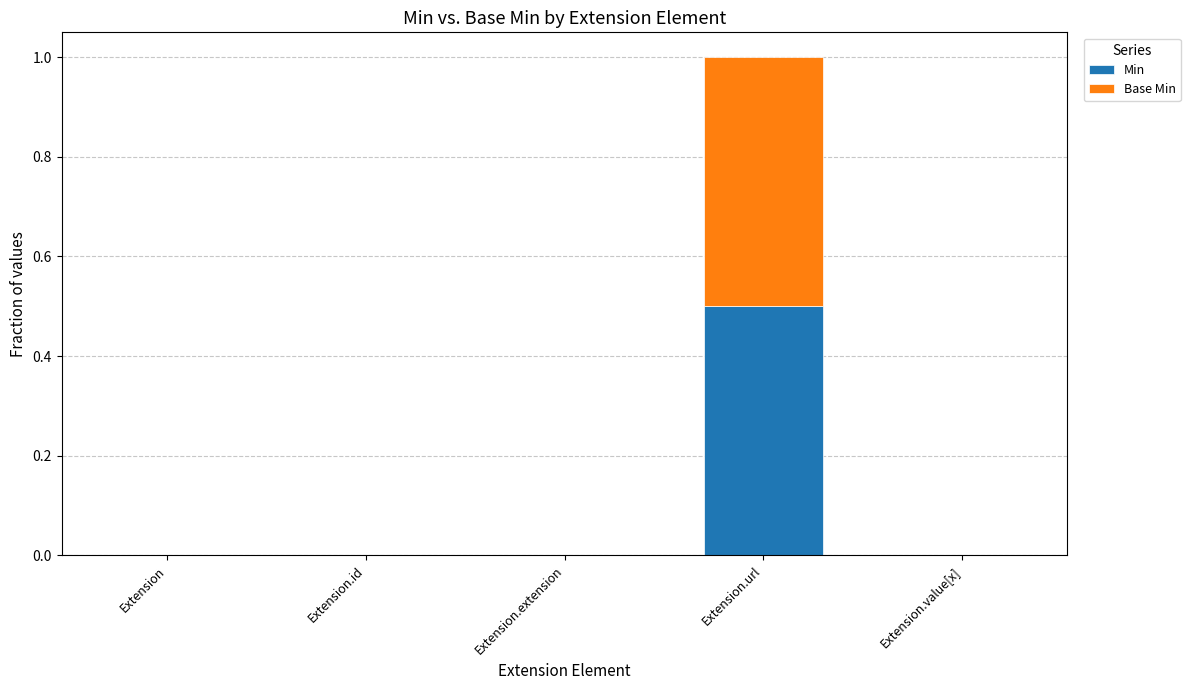

How many Min values are between 0 and 1?

5